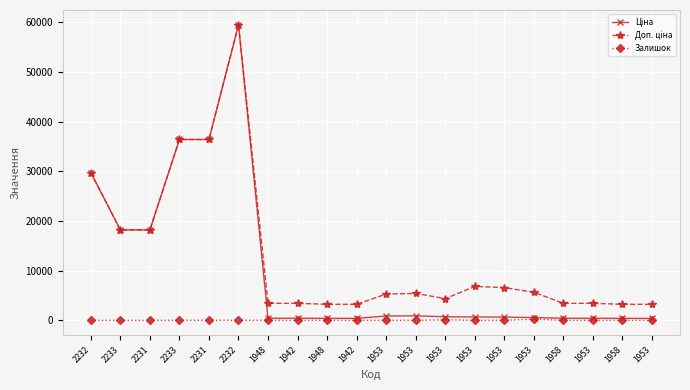

What is the label of the 6th point from the left?

2232